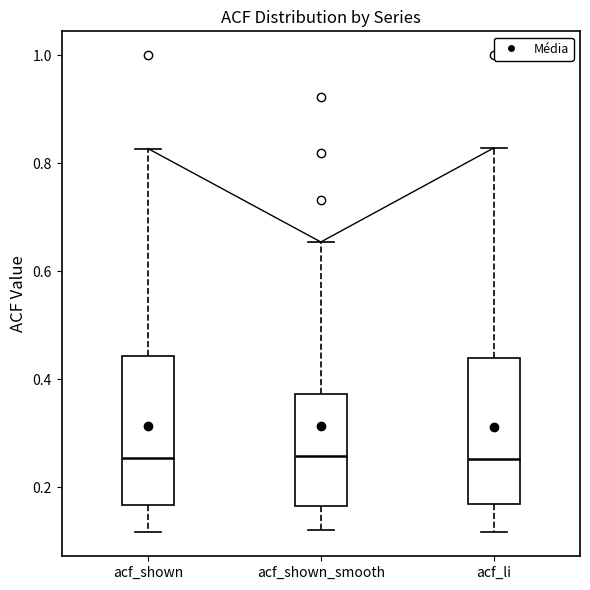

Where is the upper edge of the box for acf_li on the y-axis? The values are not printed on the chart, so give them approximately, as read against the axis.

0.44